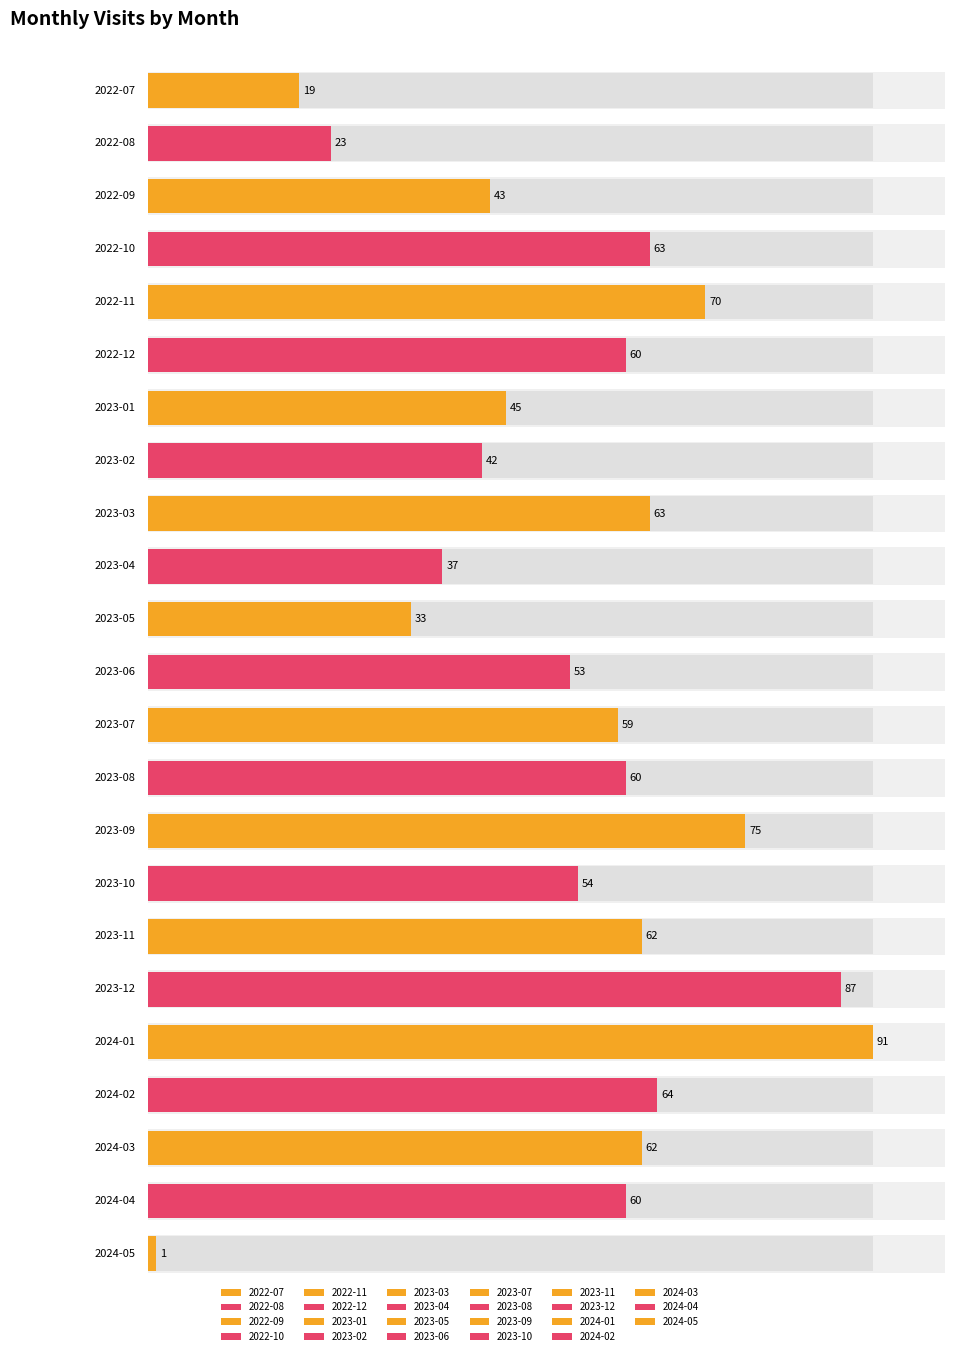

Reading left to right, list all the values displayed in this chart.

2022-07=19	2022-08=23	2022-09=43	2022-10=63	2022-11=70	2022-12=60	2023-01=45	2023-02=42	2023-03=63	2023-04=37	2023-05=33	2023-06=53	2023-07=59	2023-08=60	2023-09=75	2023-10=54	2023-11=62	2023-12=87	2024-01=91	2024-02=64	2024-03=62	2024-04=60	2024-05=1